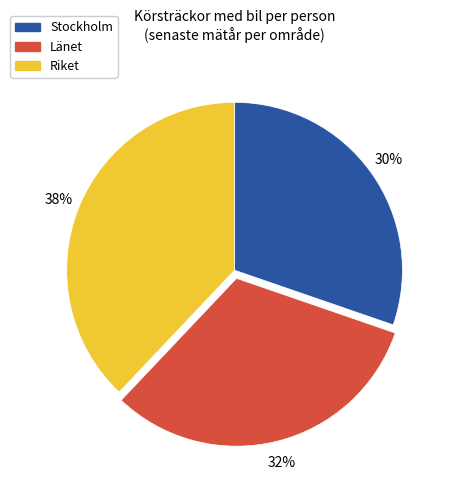

Between Riket and Stockholm, which is larger?

Riket